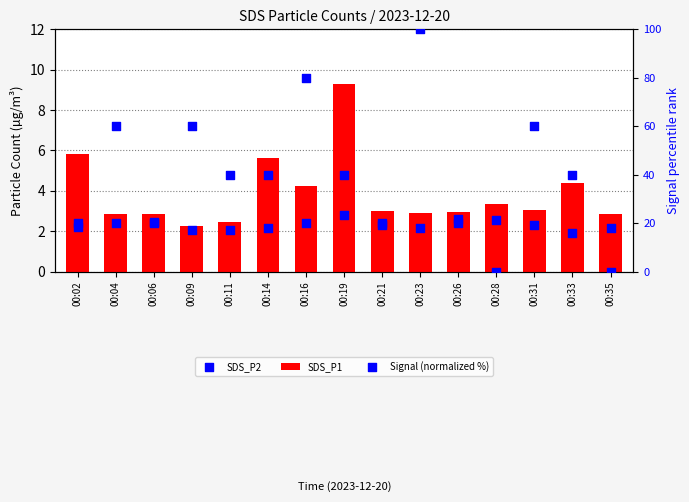

Which series contains the lowest Y value?

Signal (normalized %)